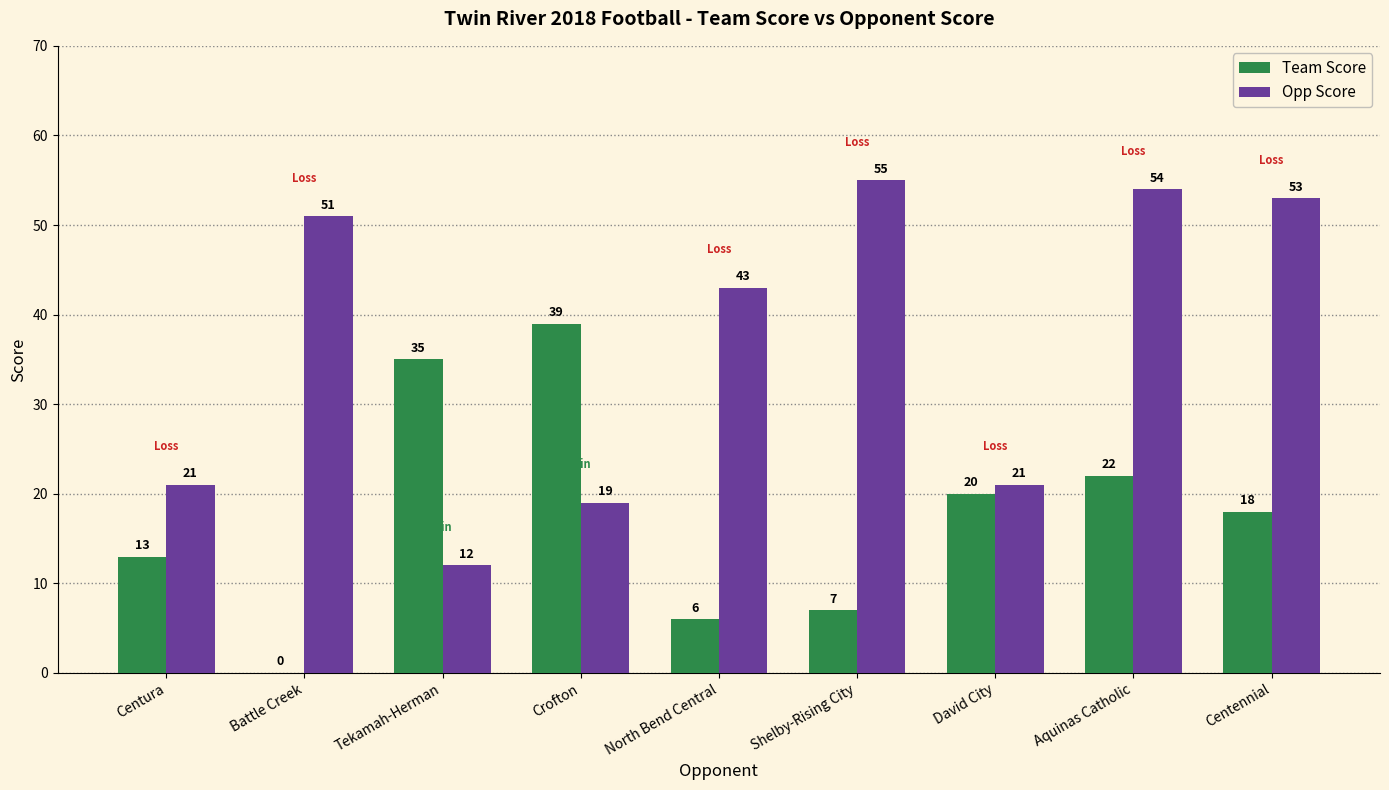

At which label does Opp Score first exceed 43?

Battle Creek